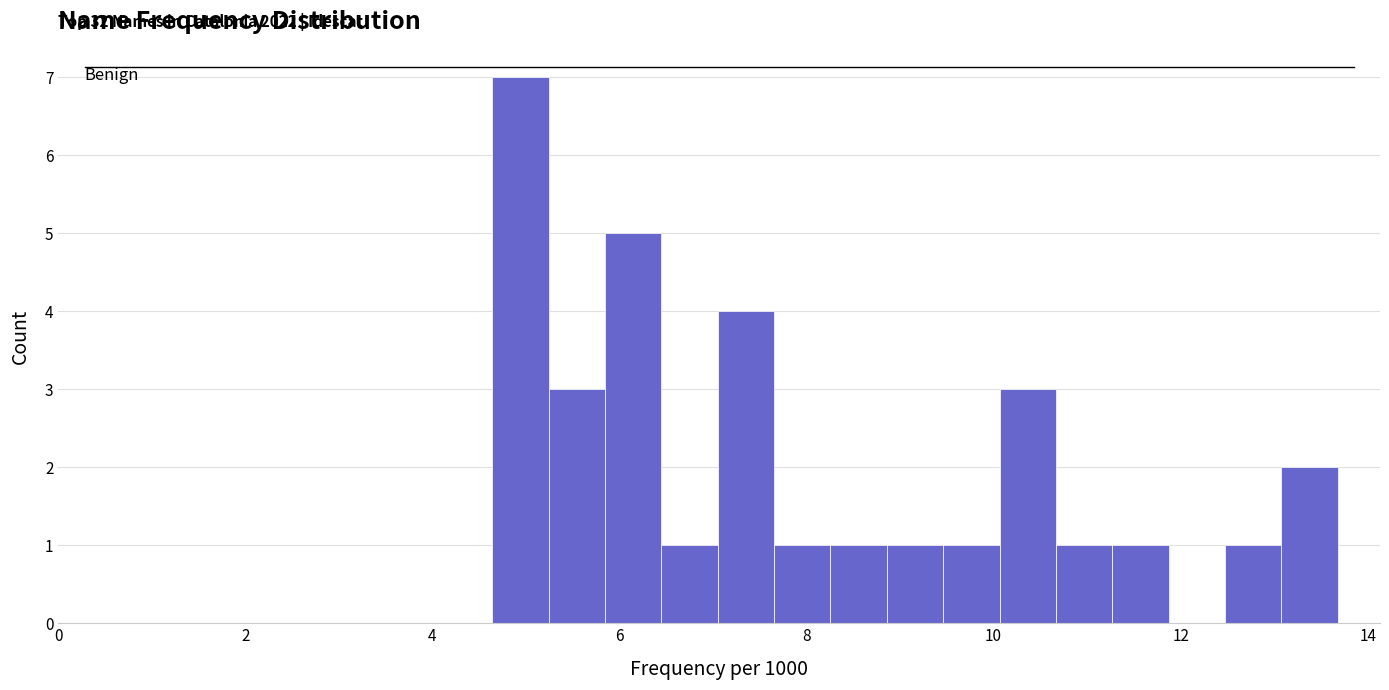

Read against the x-axis, roughly where is the centre of the tallest bar?

5.0